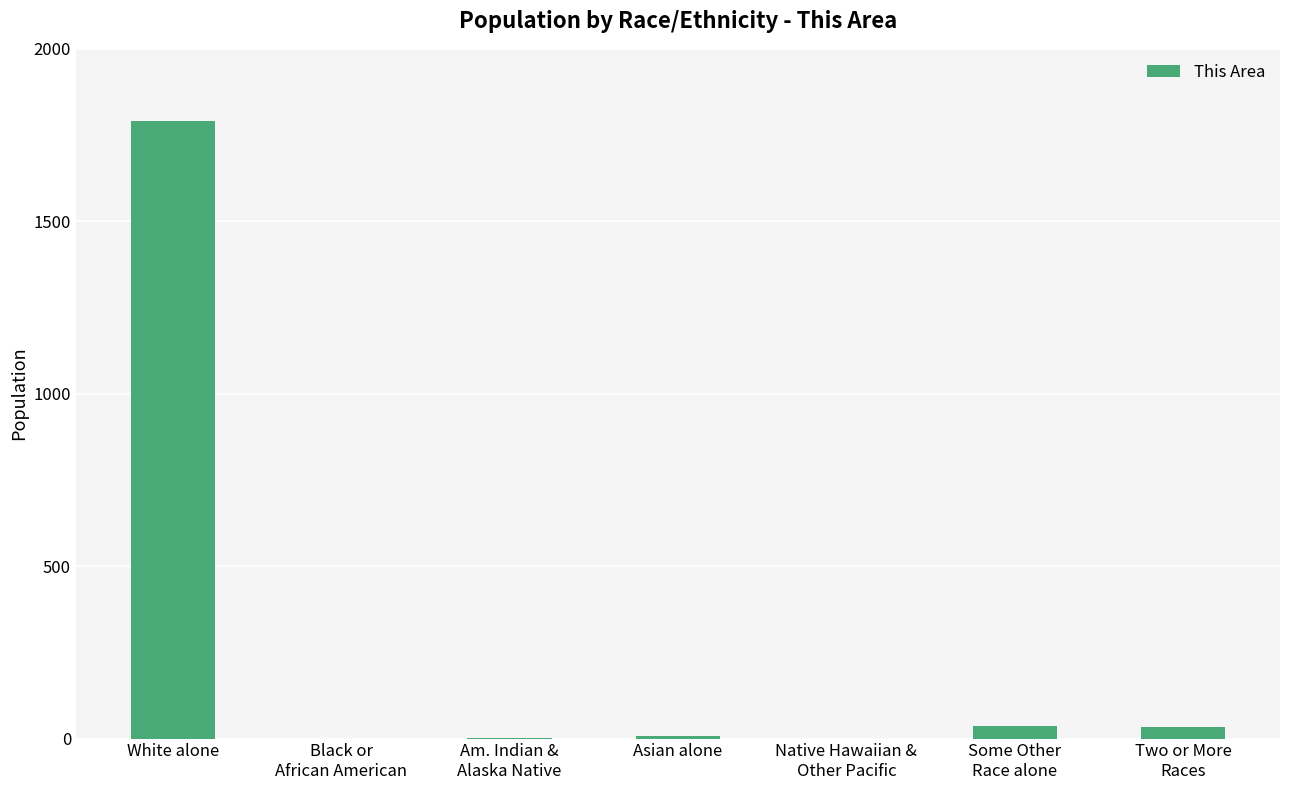

What is the sum of all values?

1869